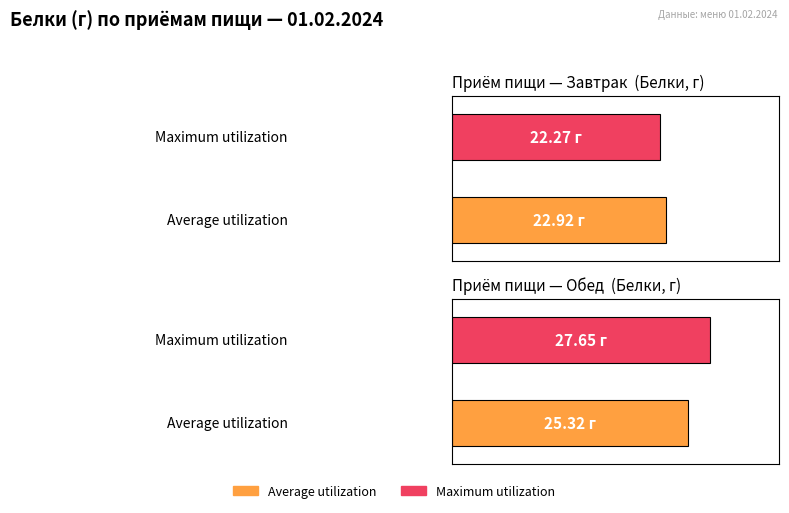

At which category does the chart reach its minimum across all series?

Завтрак